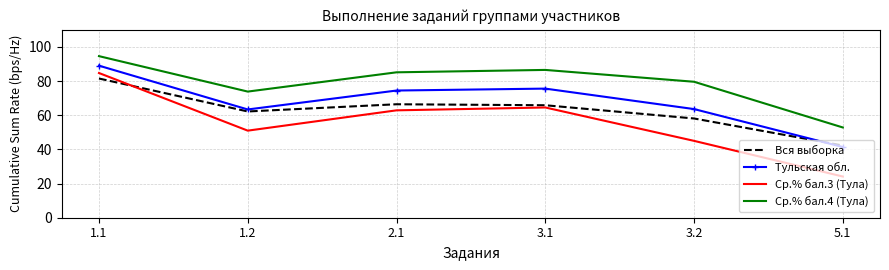

True or false: Тульская обл. and Ср.% бал.4 (Тула) intersect in this chart.

False